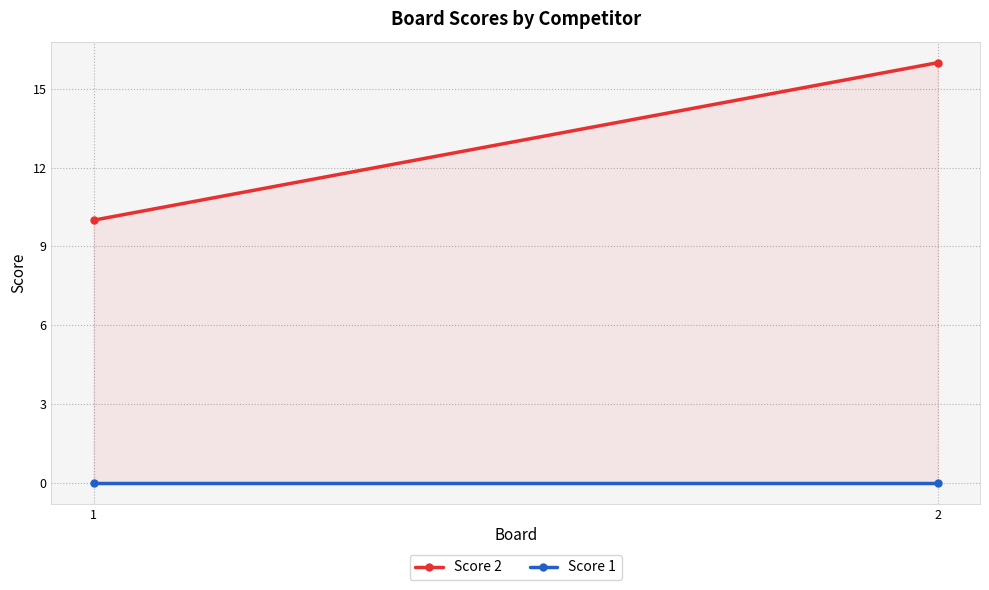

Rank the series by their maximum value, from lowest to highest.

Score 1, Score 2